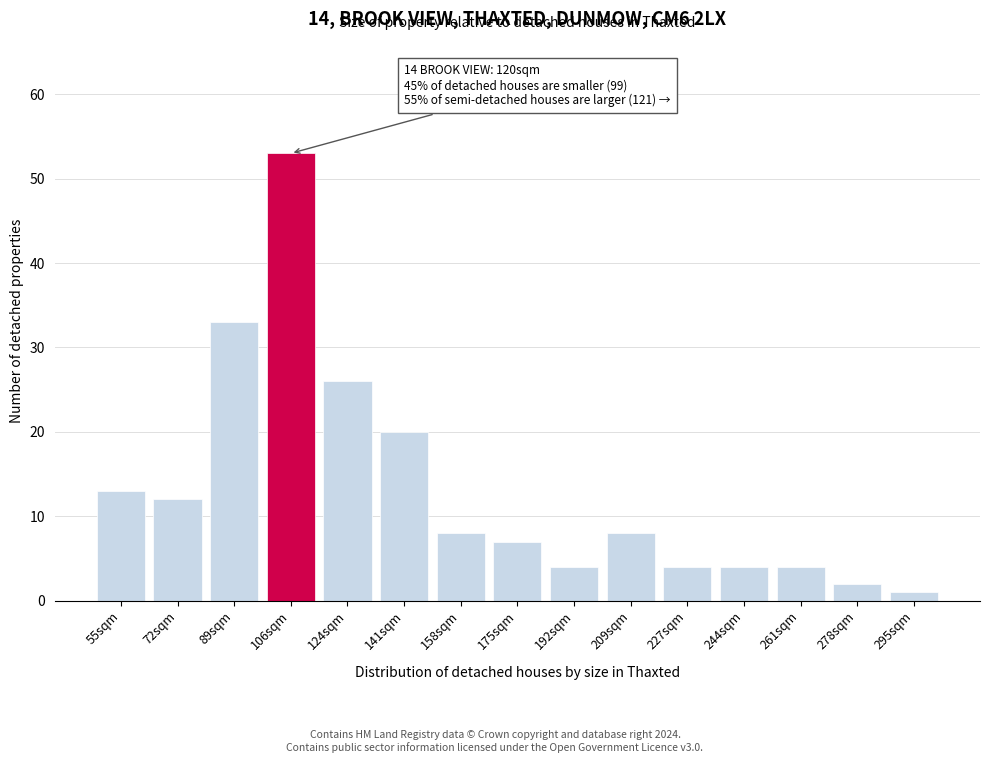

Reading left to right, what are all the values shown in this chart?

55sqm=13	72sqm=12	89sqm=33	106sqm=53	124sqm=26	141sqm=20	158sqm=8	175sqm=7	192sqm=4	209sqm=8	227sqm=4	244sqm=4	261sqm=4	278sqm=2	295sqm=1